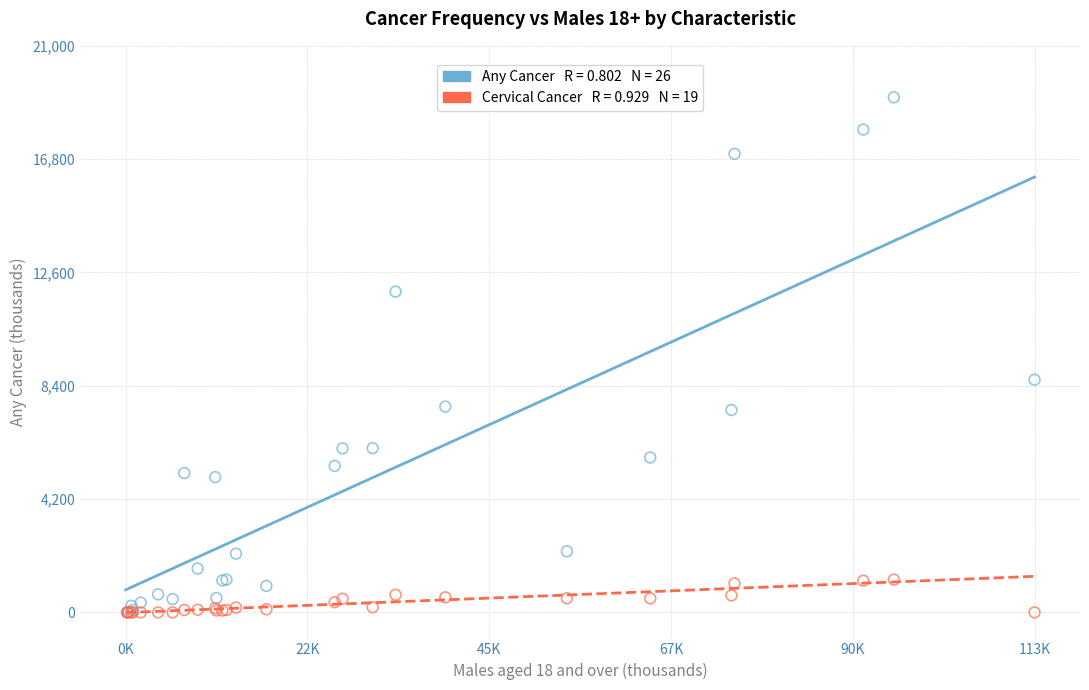

Across all series, what Y value is closest to 9545?

8626